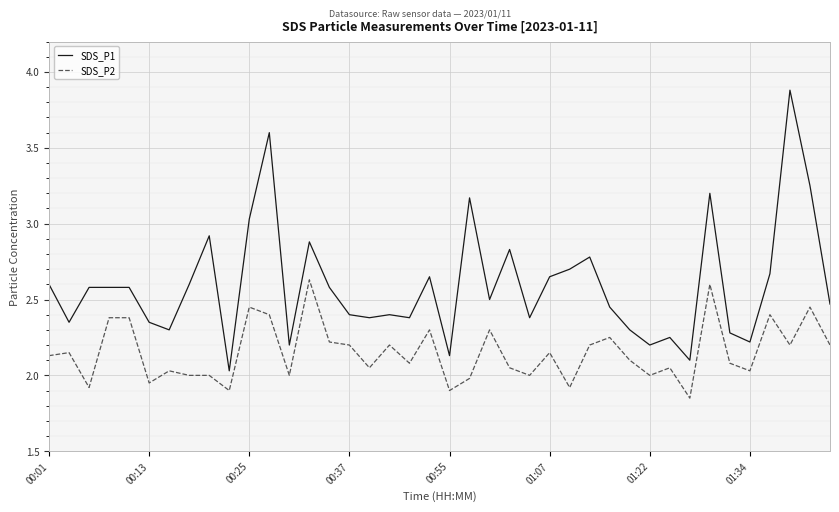

Which series has the largest range (max minus min)?

SDS_P1